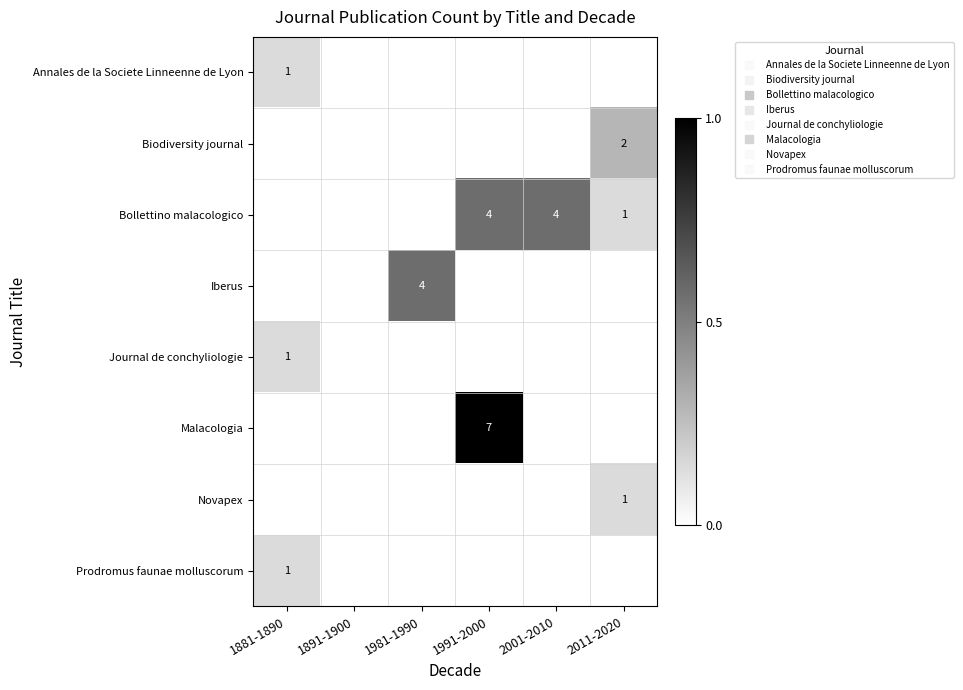

Is the value of Bollettino malacologico at 1991-2000 greater than the value of Annales de la Societe Linneenne de Lyon at 2001-2010?

Yes